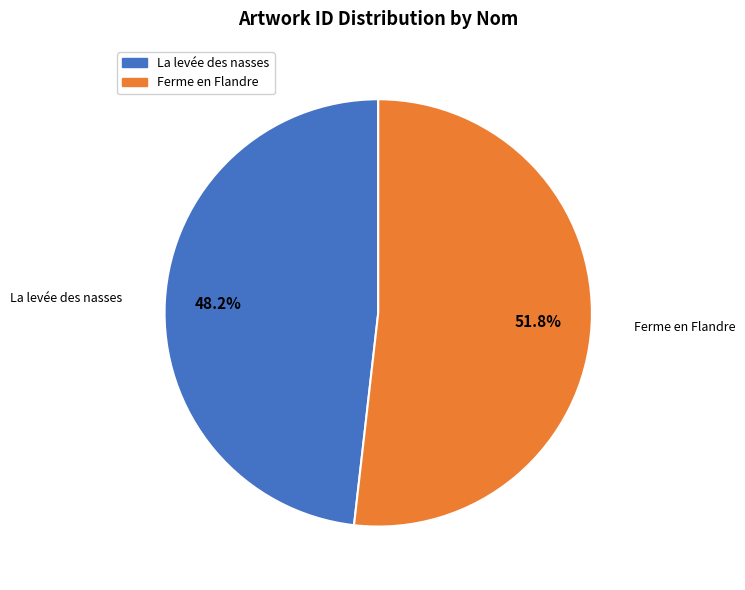

Which slice represents more than half of the pie?

Ferme en Flandre